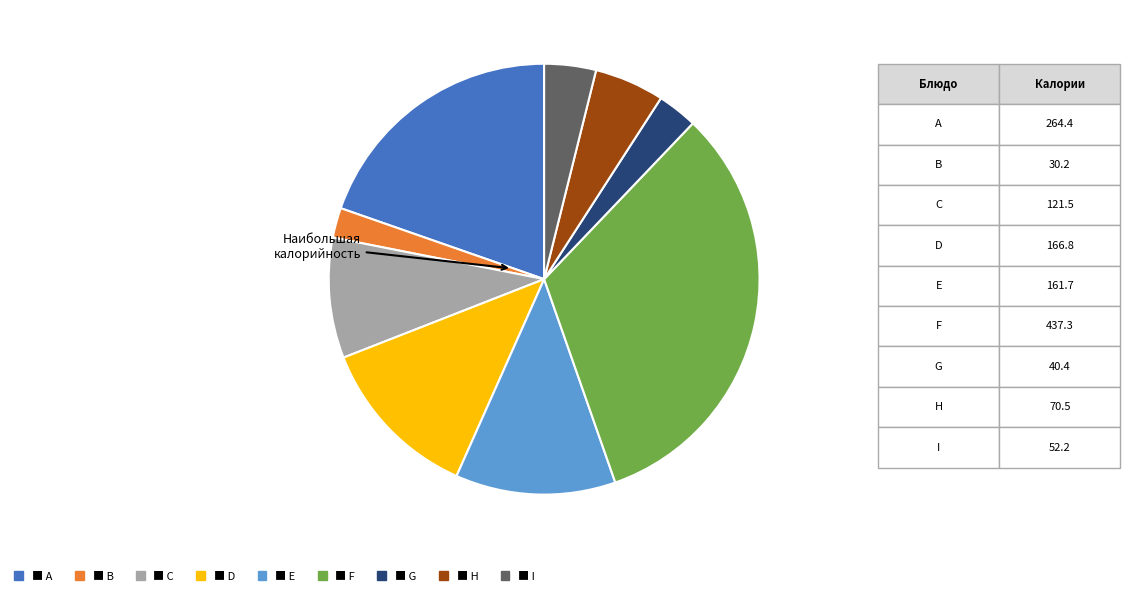

Does any single category account for the majority?

No